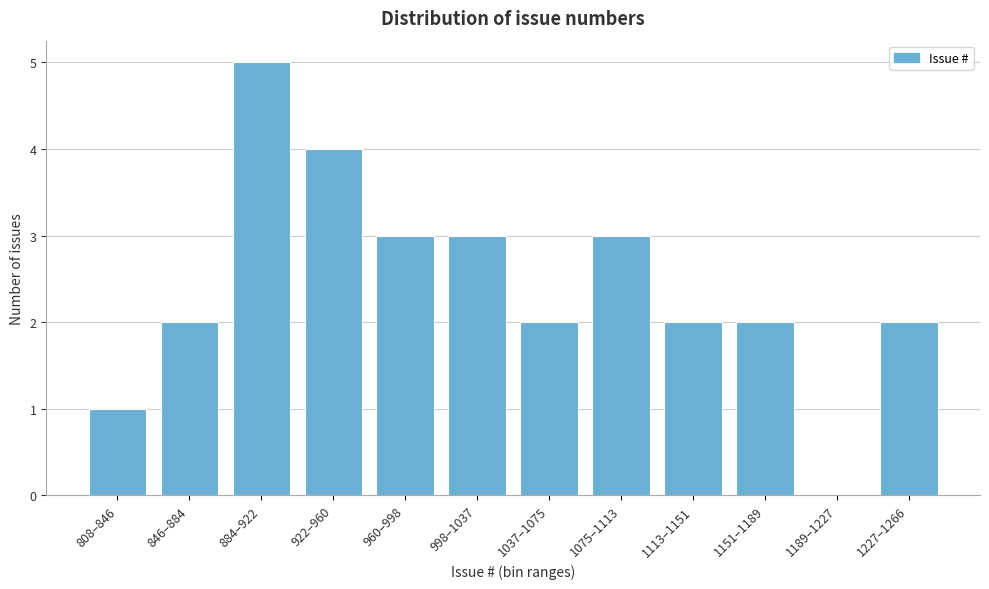

Reading left to right, transcribe all the data shown in this chart.

808–846=1	846–884=2	884–922=5	922–960=4	960–998=3	998–1037=3	1037–1075=2	1075–1113=3	1113–1151=2	1151–1189=2	1189–1227=0	1227–1266=2